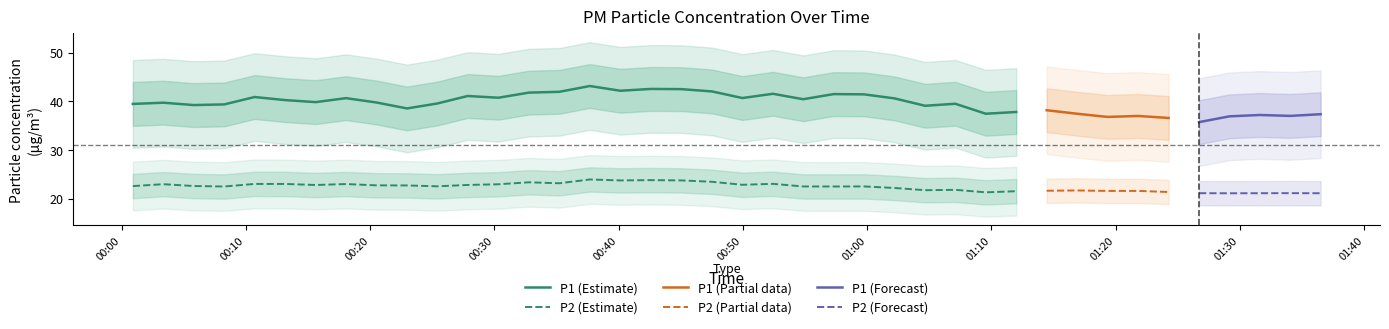

What are all the series names shown in the legend?

P1, P2